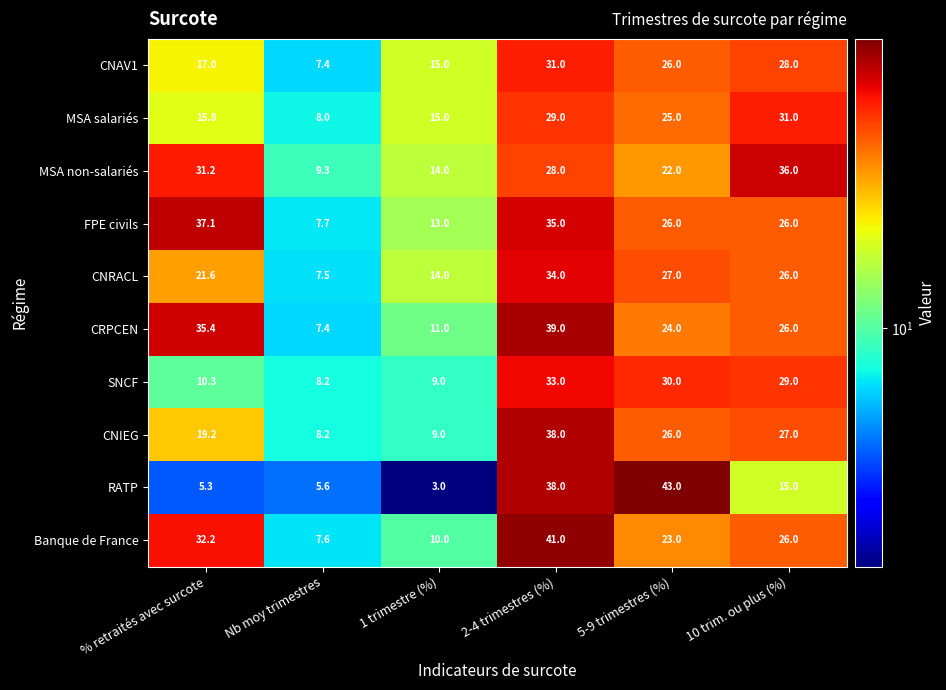

What is the maximum value for FPE civils?

37.1